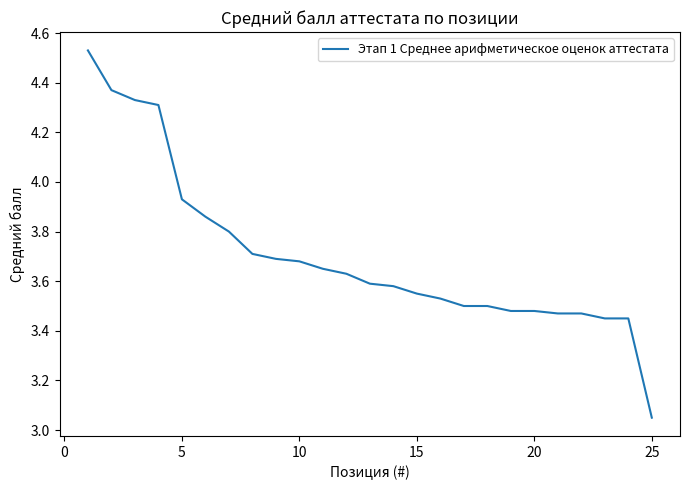

What is the difference between the maximum and minimum values?

1.5